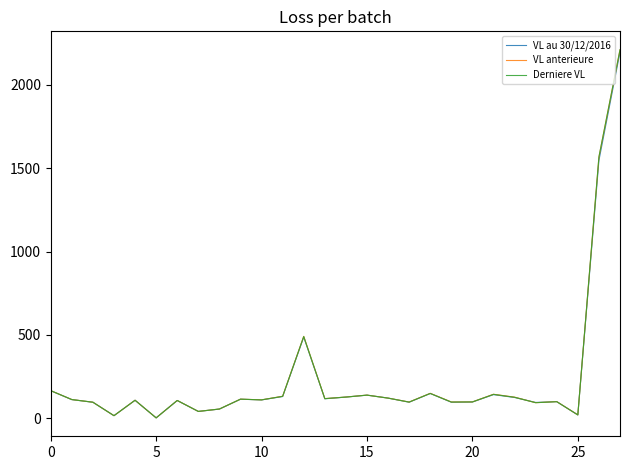

Which series has the widest spread of values?

Derniere VL